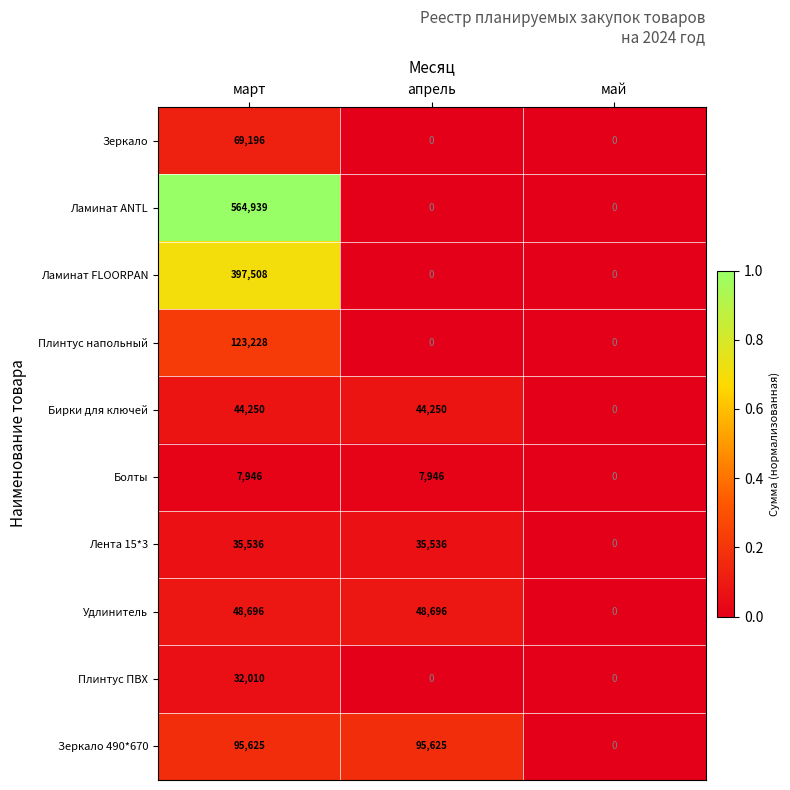

List the series in order of their peak value, lowest first.

Болты, Плинтус ПВХ, Лента 15*3, Бирки для ключей, Удлинитель, Зеркало, Зеркало 490*670, Плинтус напольный, Ламинат FLOORPAN, Ламинат ANTL